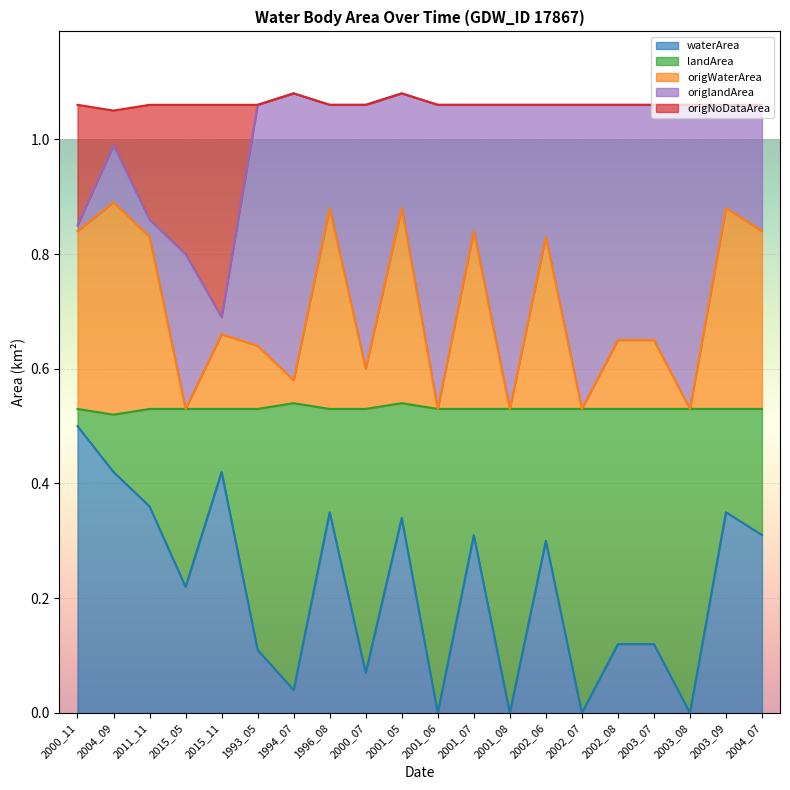

What is the difference between the second highest and minimum values in the waterArea series?

0.4